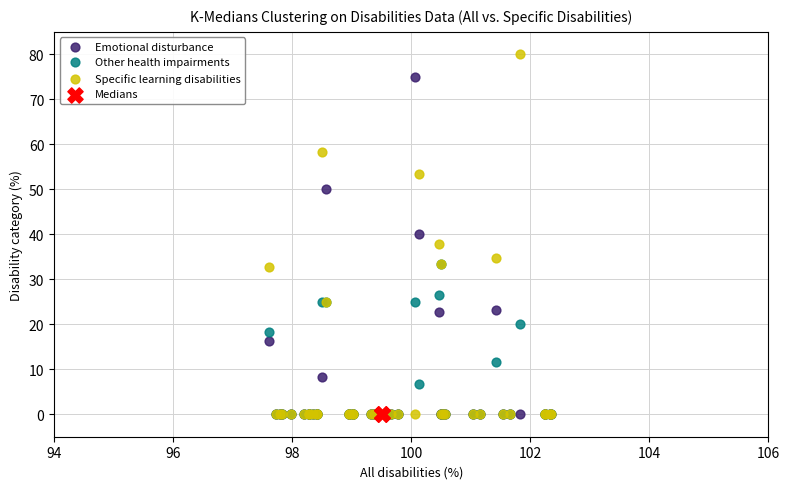

Which series reaches the maximum Y coordinate?

Specific learning disabilities